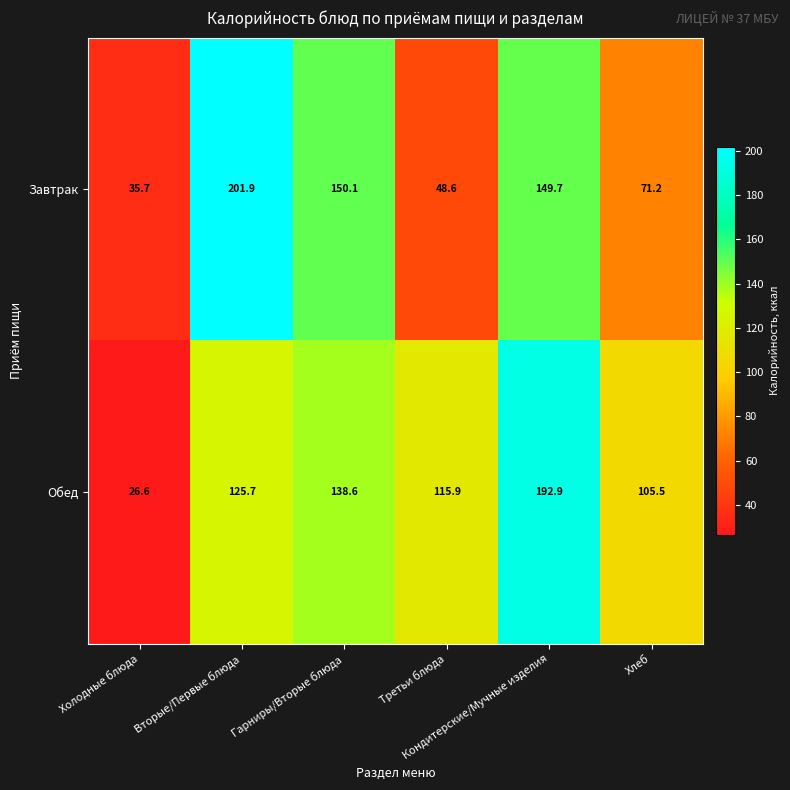

Rank the series by their maximum value, from highest to lowest.

Завтрак, Обед